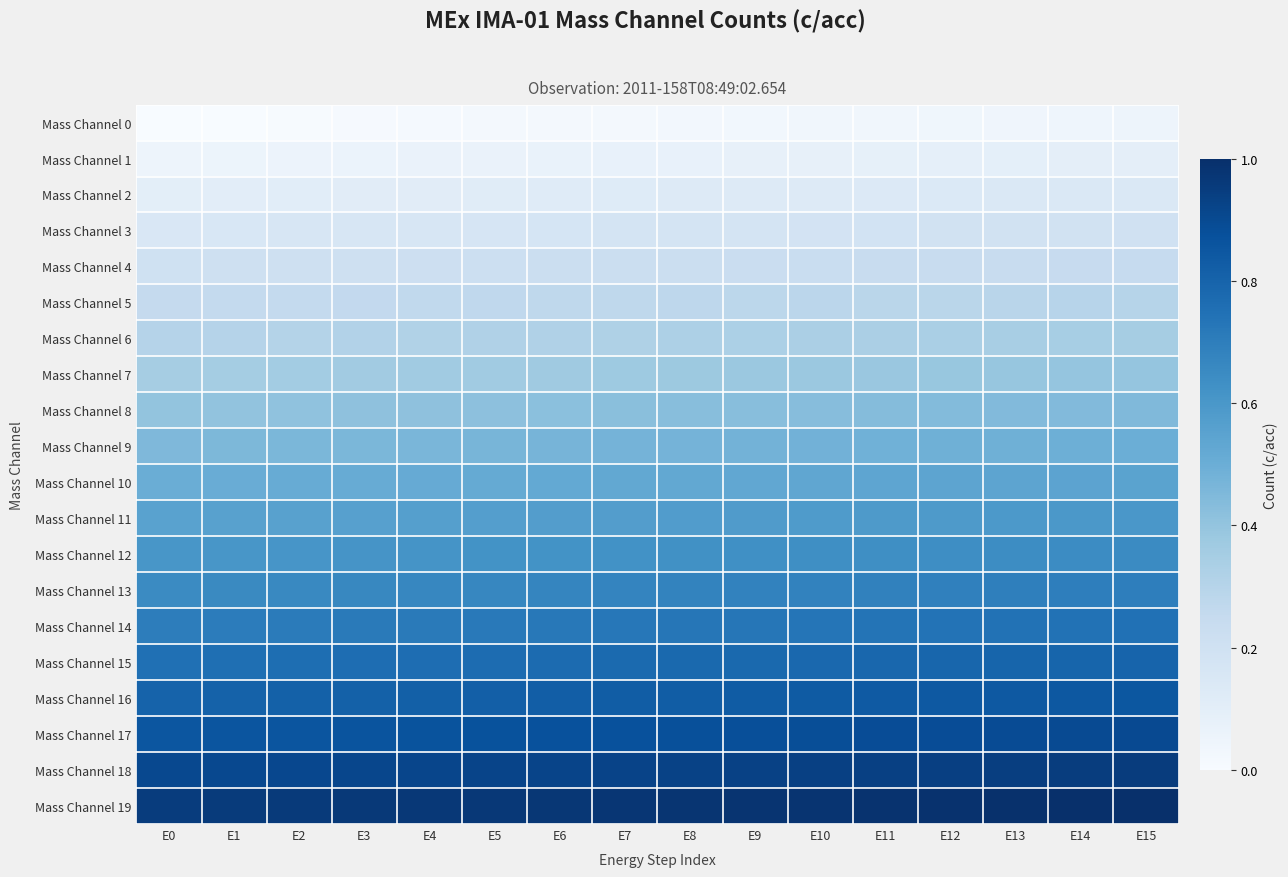

Which has a higher value, E4 or E11?

E11